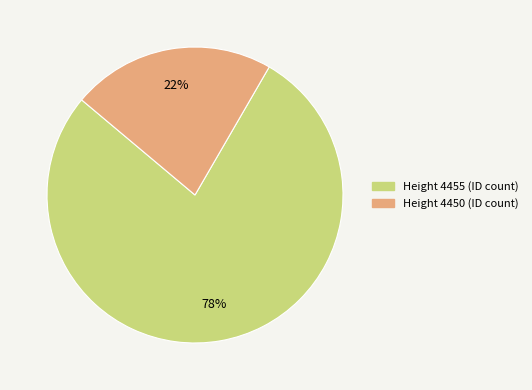

Is there any slice that represents more than half of the pie?

Yes